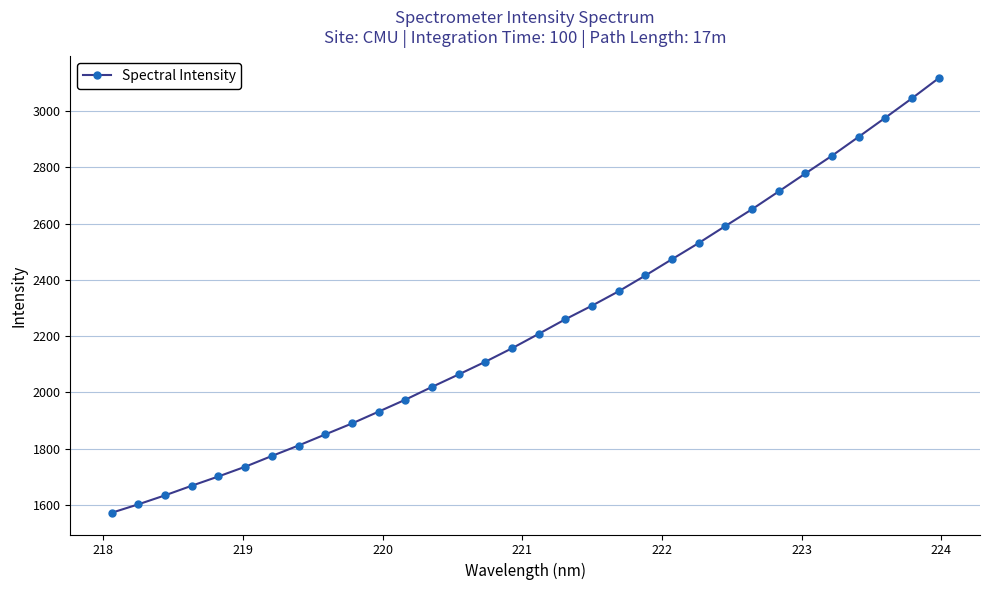

What is the difference between the maximum and minimum values?

1544.9